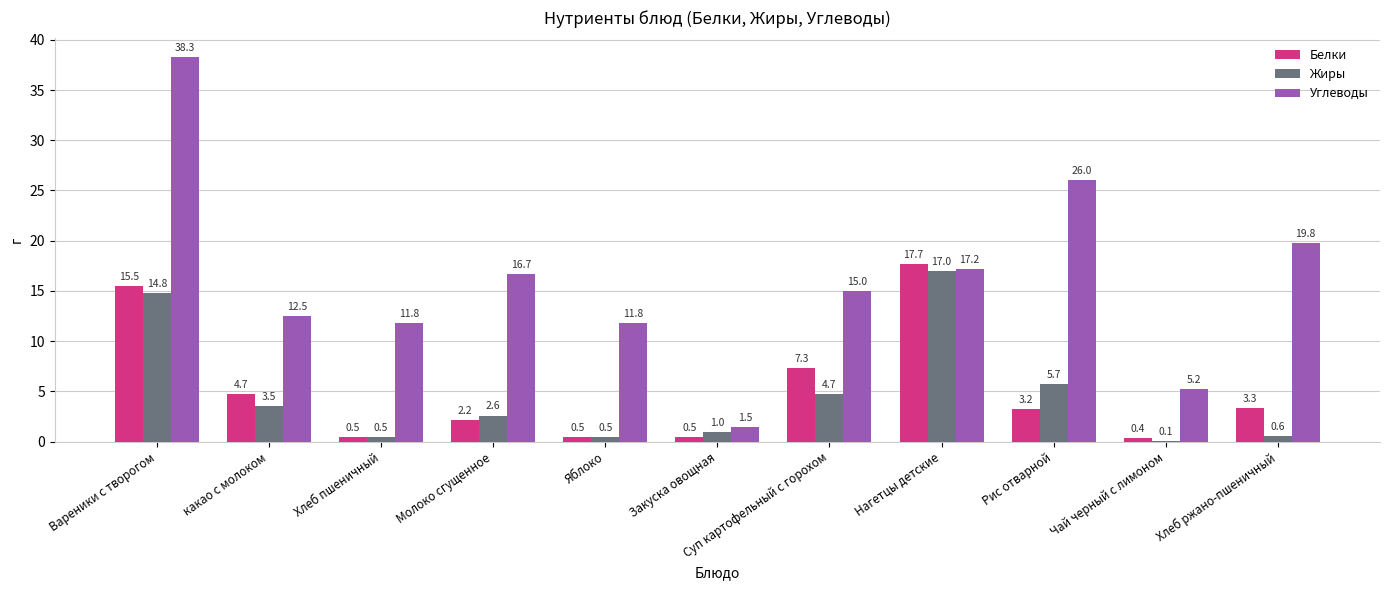

Reading left to right, extract all data points from this chart.

Белки: 15.5	4.7	0.5	2.2	0.5	0.5	7.3	17.7	3.2	0.4	3.3
Жиры: 14.8	3.5	0.5	2.6	0.5	1.0	4.7	17.0	5.7	0.1	0.6
Углеводы: 38.3	12.5	11.8	16.7	11.8	1.5	15.0	17.2	26.0	5.2	19.8